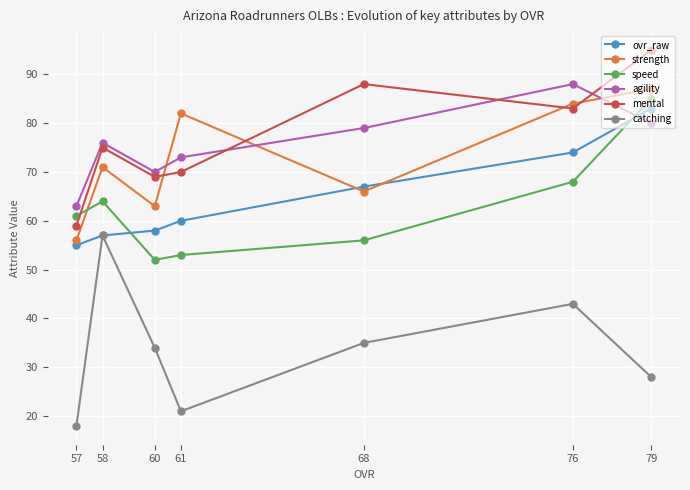

In strength, how many points are lower than both neighbors (excluding endpoints)?

2